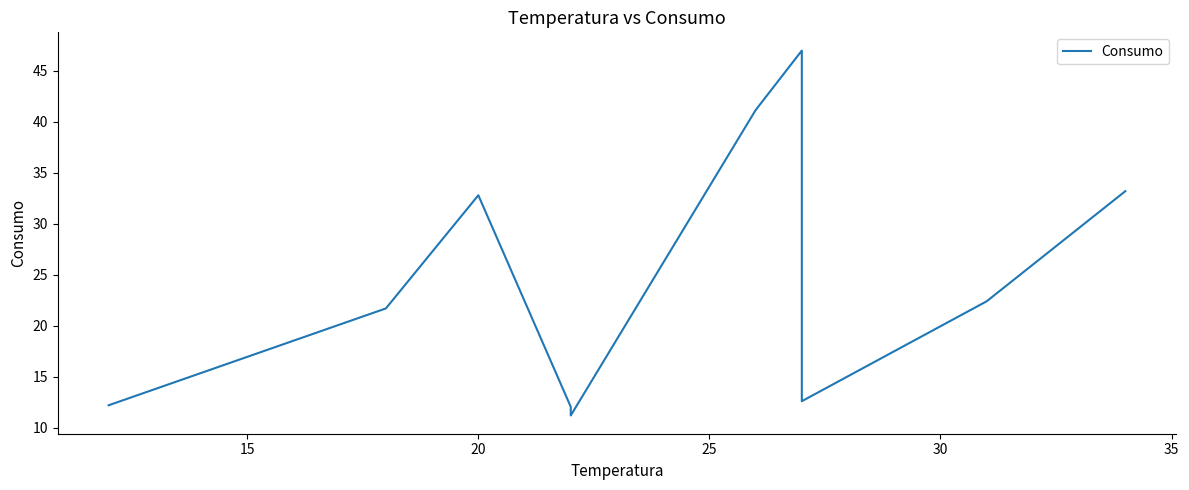

How many data points does each series have?

10